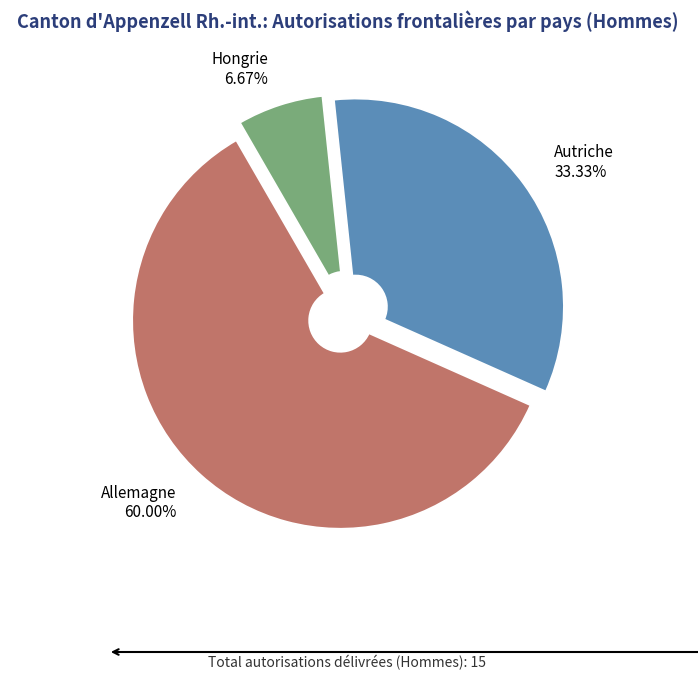

To the nearest percent, what portion does Autriche represent?

33%